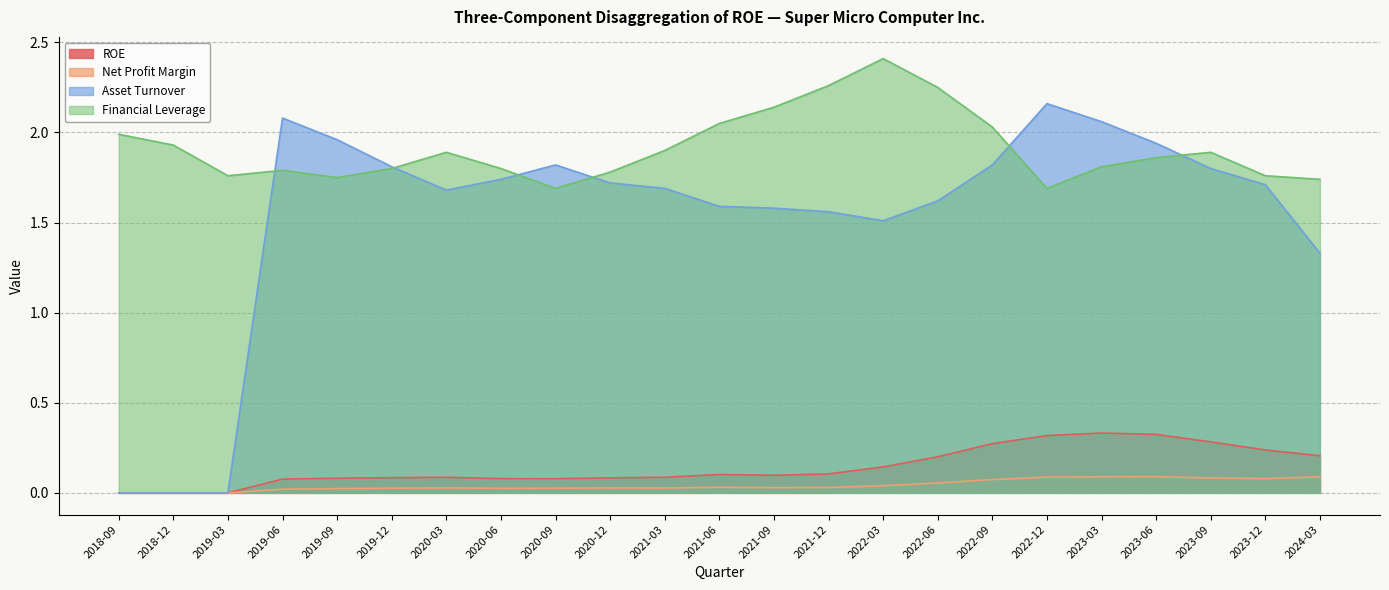

What is the difference between the maximum and minimum values in the Asset Turnover series?

2.2